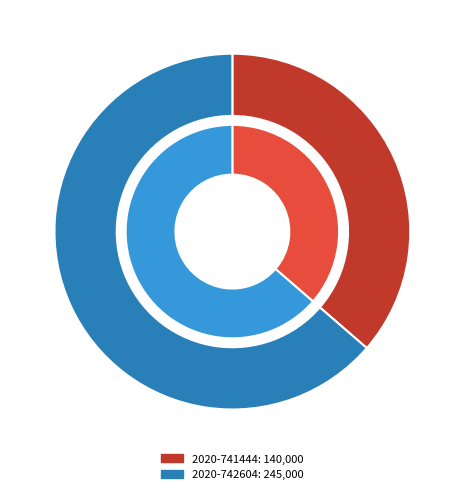

What is the change in value from 2020-741444 to 2020-742604?

+105000